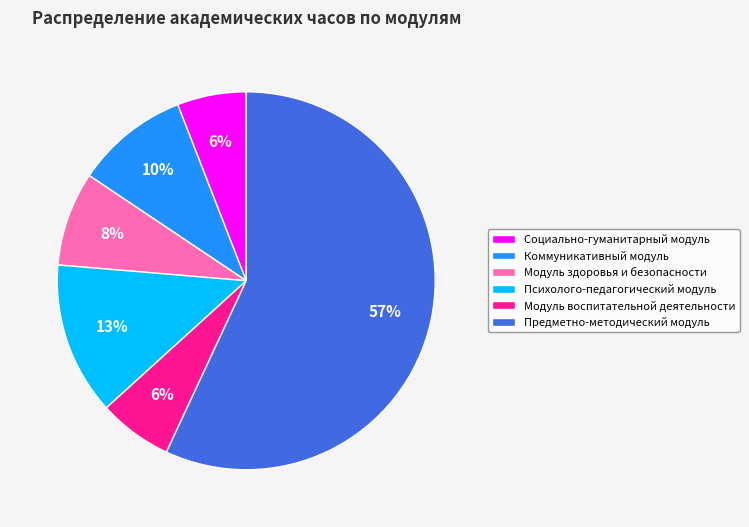

What is the ratio of the value at Коммуникативный модуль to the value at Предметно-методический модуль?

0.2